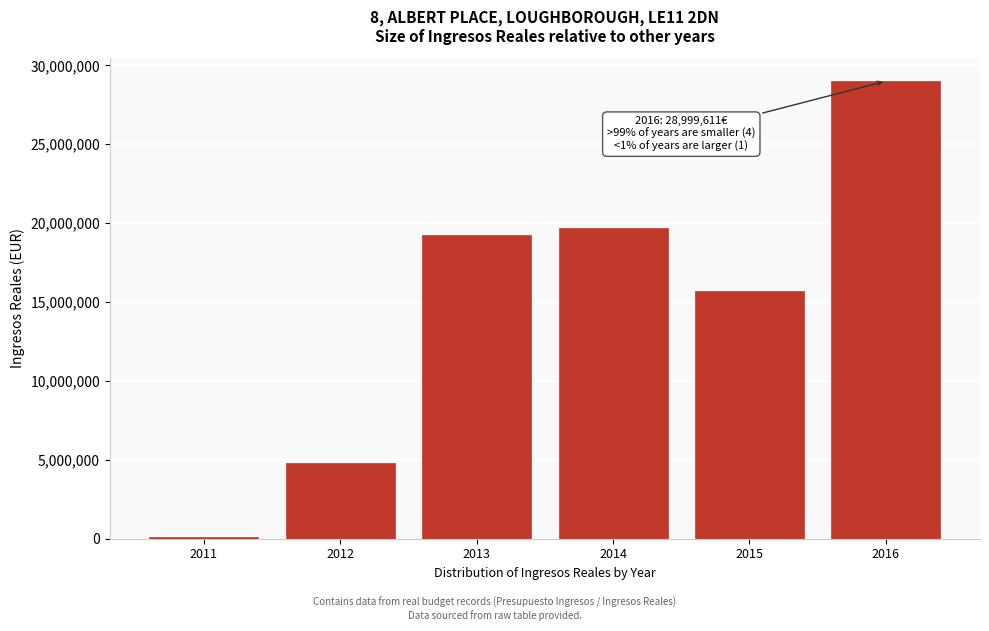

Reading right to left, transcribe all the data shown in this chart.

28999610.7	15709038.1	19716880.8	19253153.0	4785332.3	125597.4